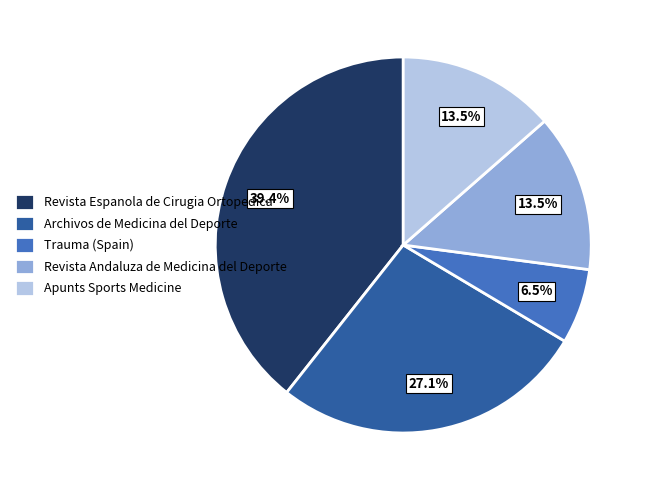

Count the number of slices in the pie.

5